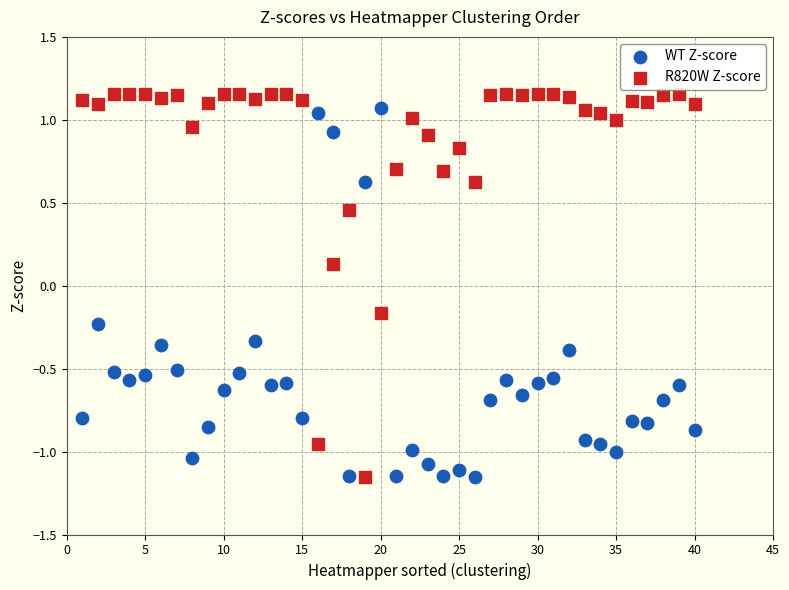

What is the X range (max minus min) for the scatter plot?

39.0